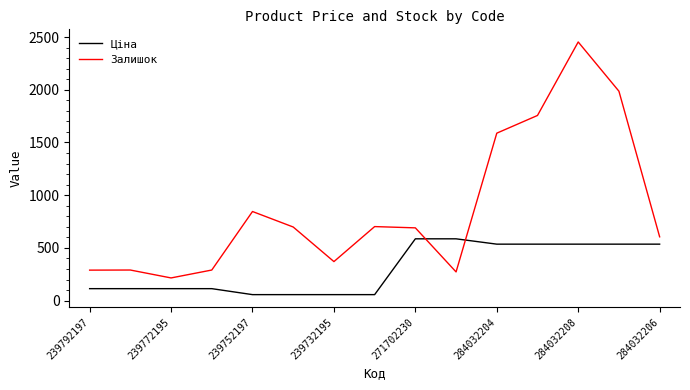

List the series in order of their overall mean, highest first.

Залишок, Ціна